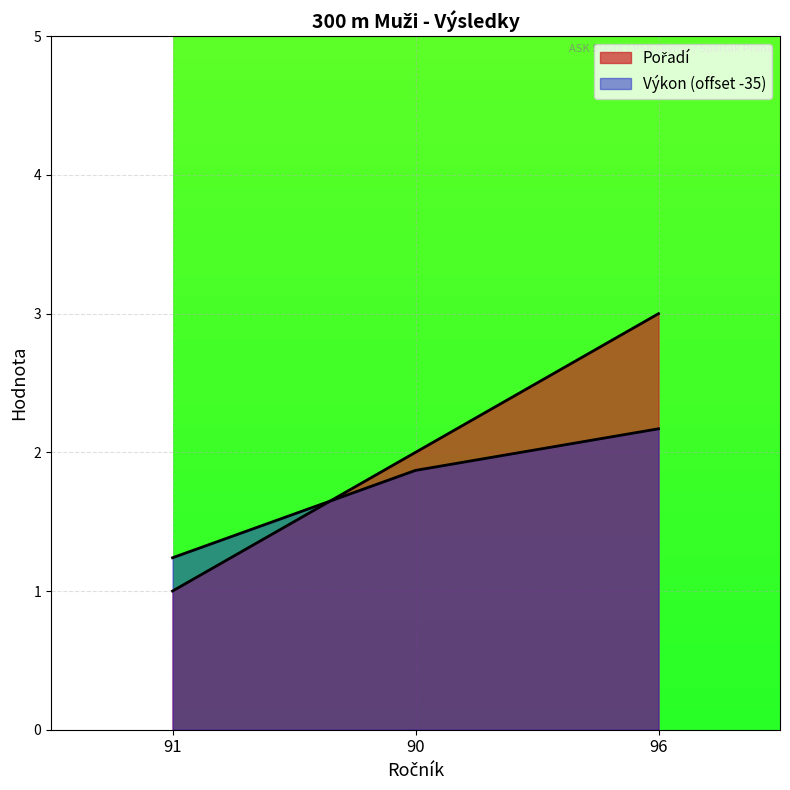

What is the average value of the Pořadí series?

2.0